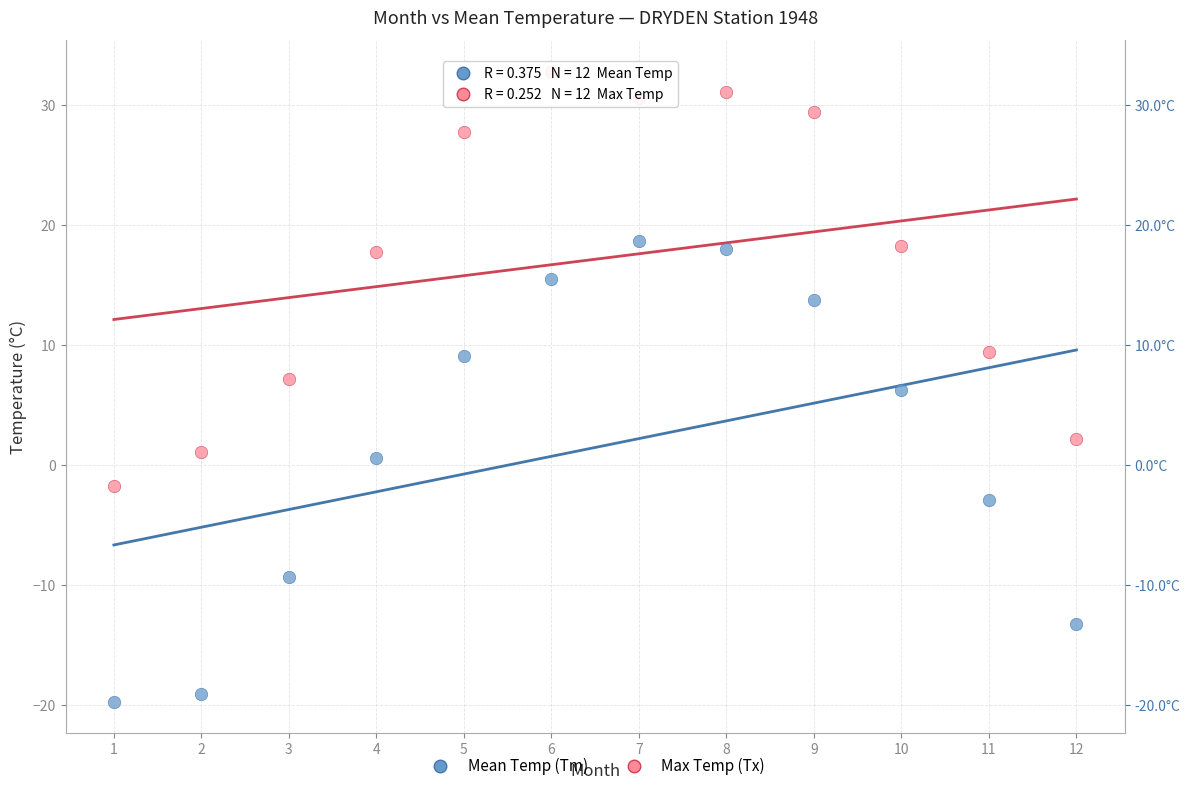

Which series contains the lowest Y value?

Mean Temp (Tm)